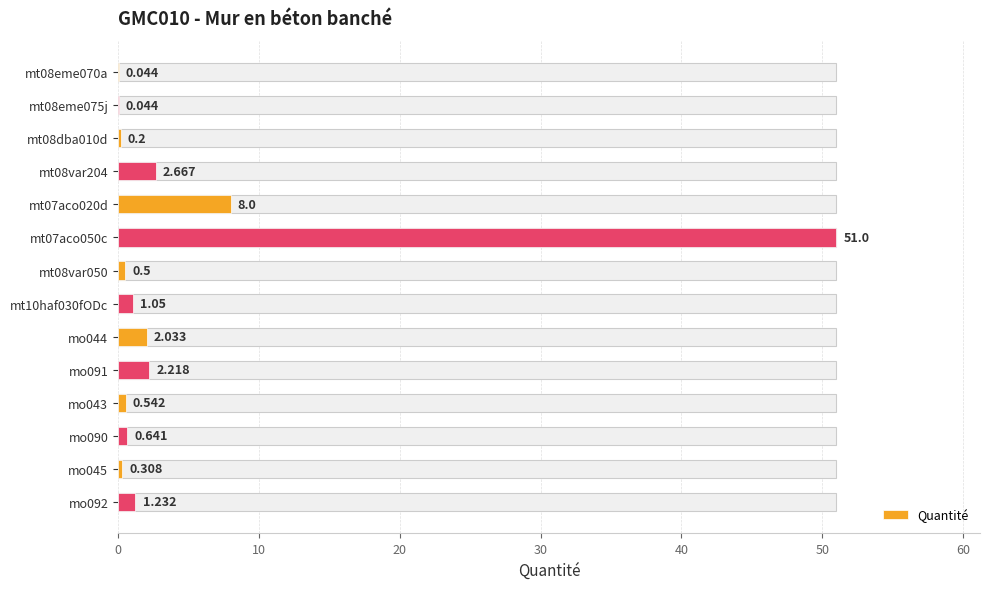

What is the value of the 6th bar from the left?

51.0